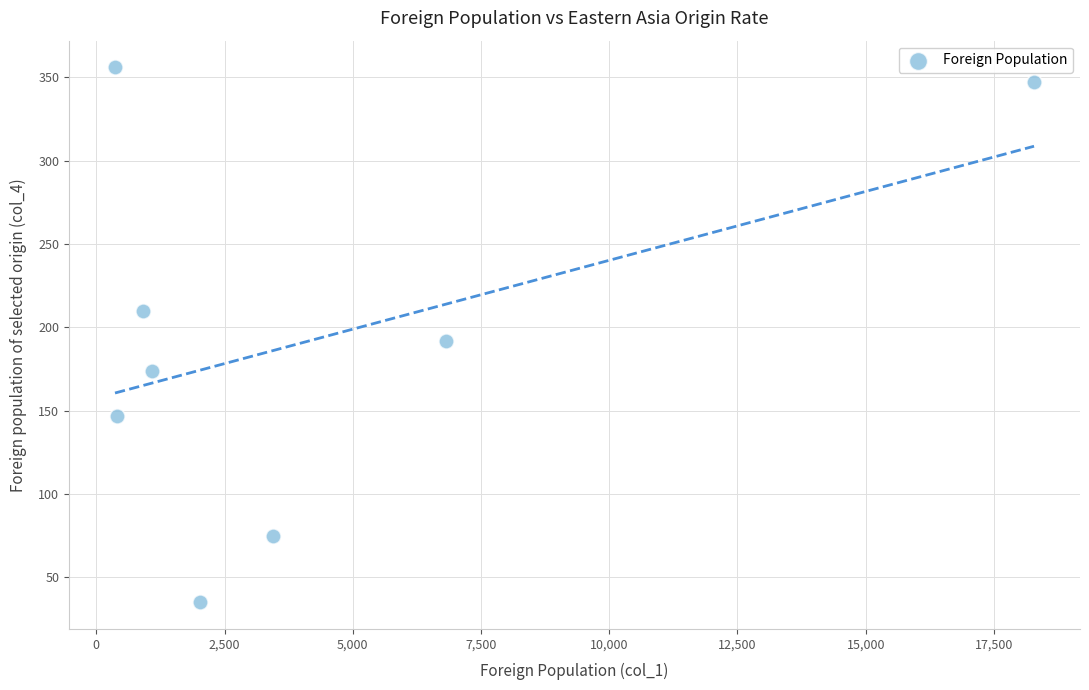

What is the range of Y values (max minus min)?

321